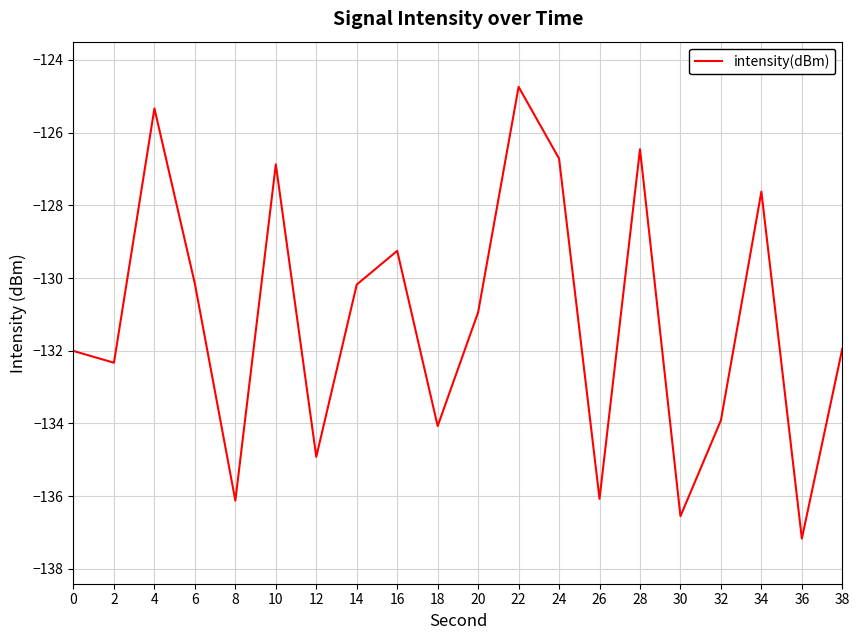

How many lines are shown in the chart?

1